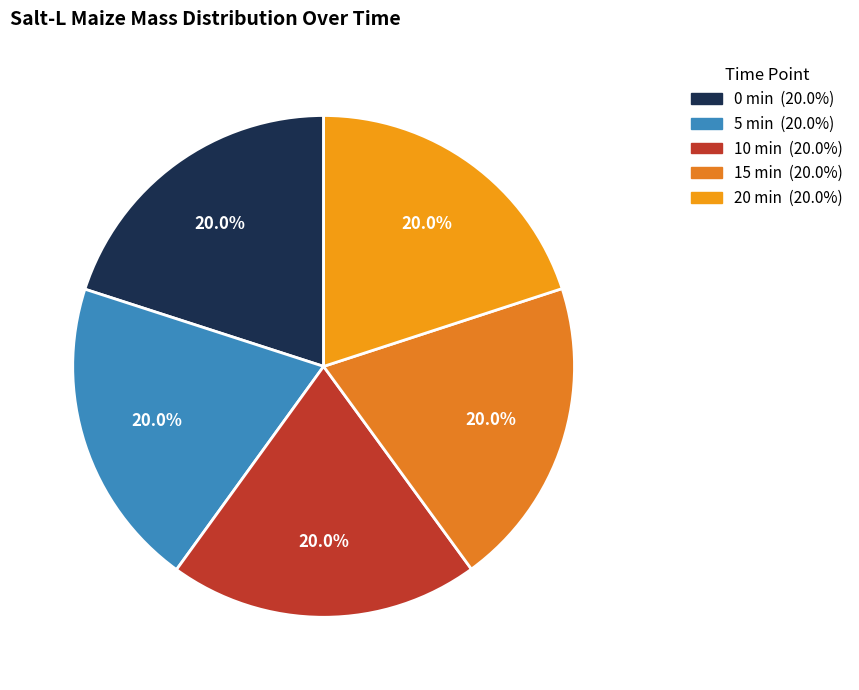

Which slice is the smallest?

20 min